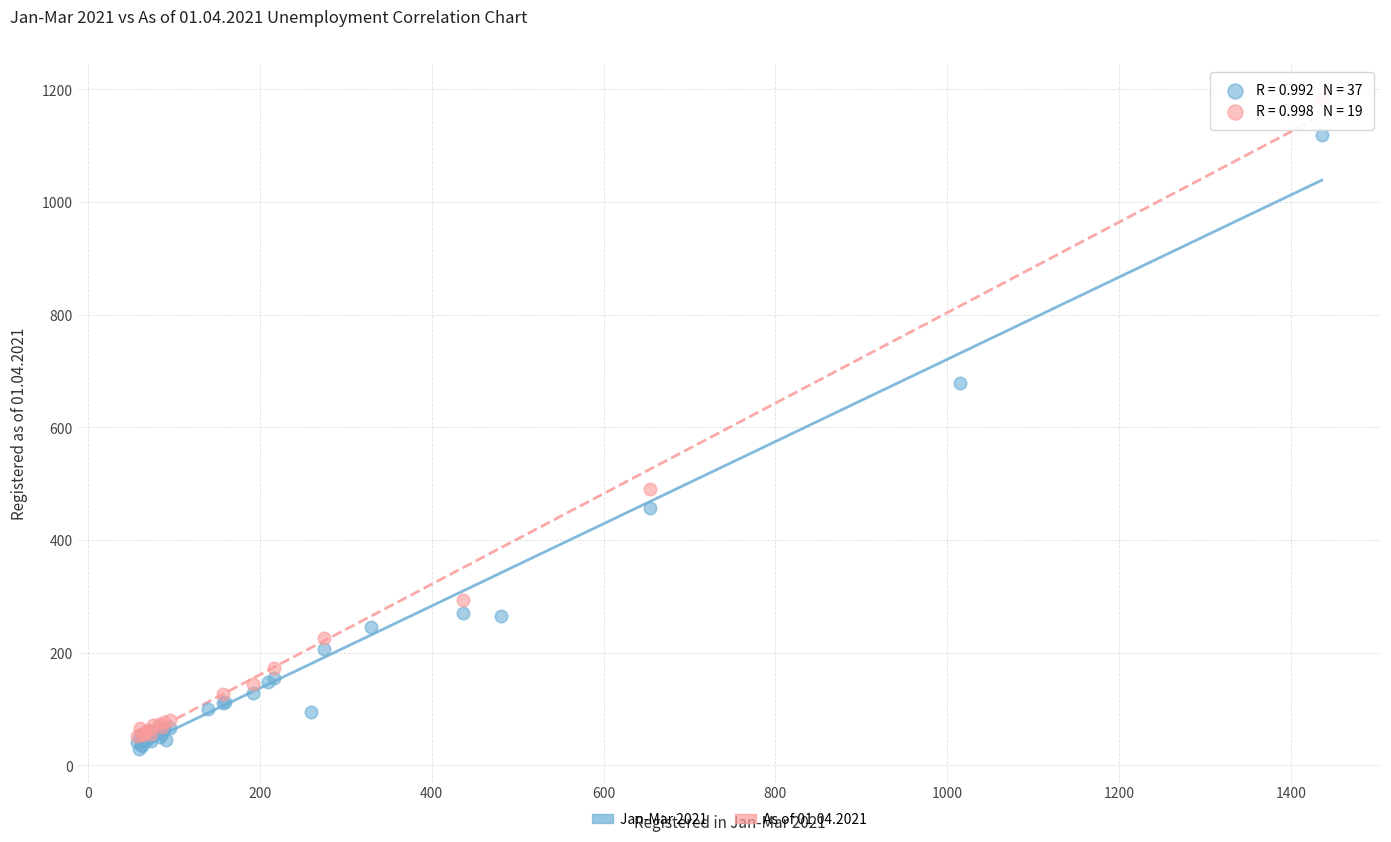

Which series contains the highest Y value?

As of 01.04.2021